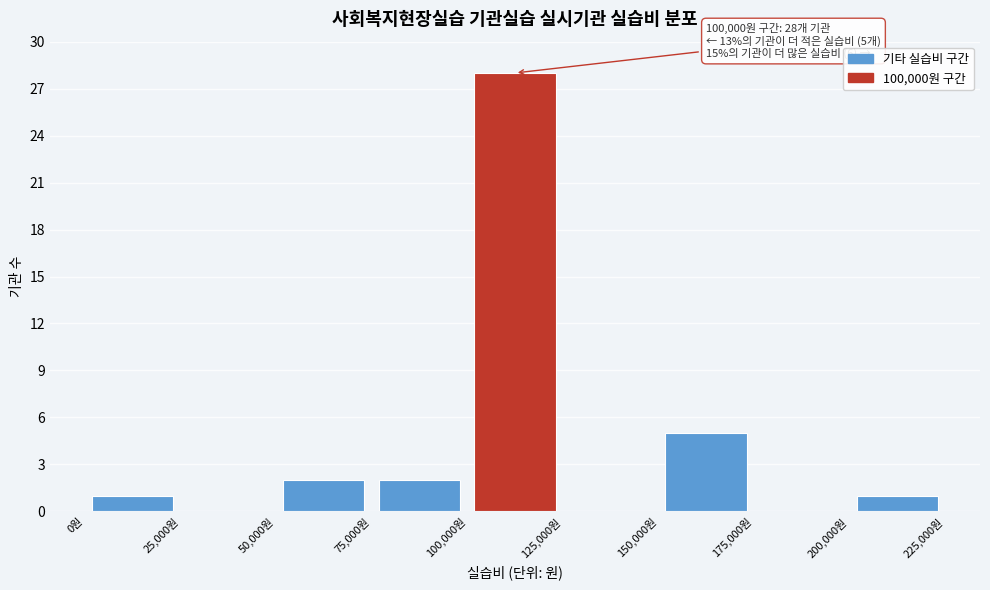

Over which range of the x-axis is the bar tallest?

100000 to 125000